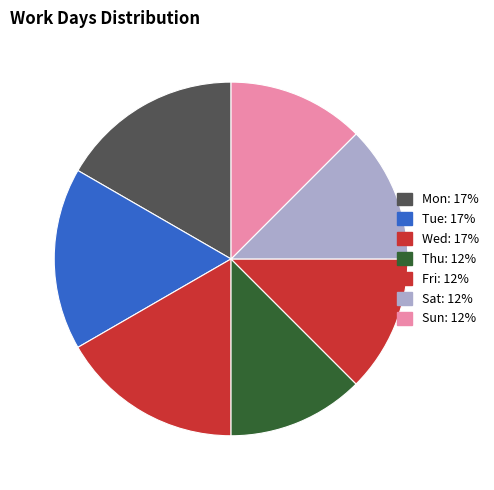

The Fri slice represents 5% of the pie. True or false?

False